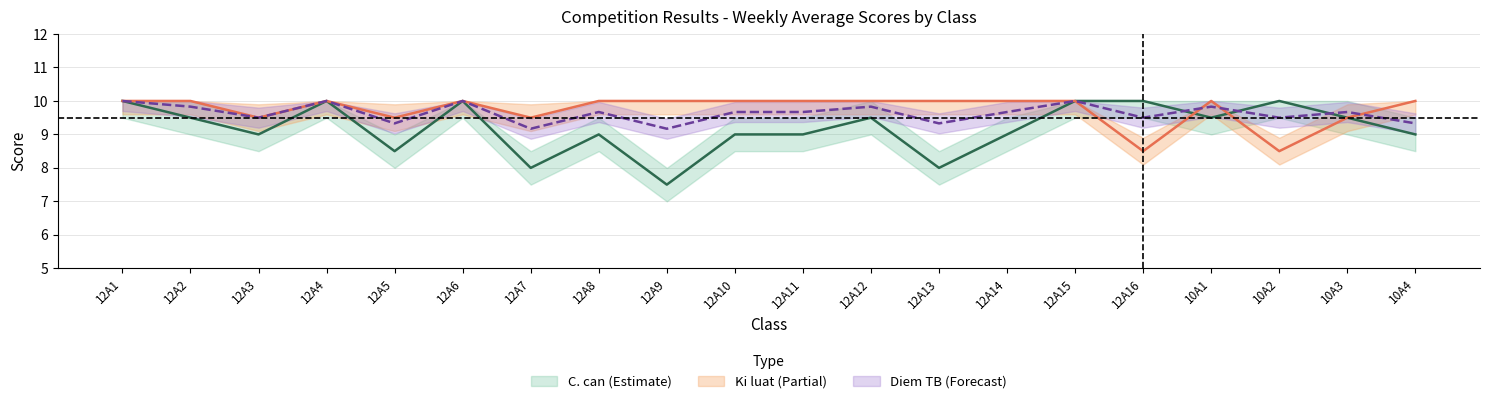

After their last crossing, which series has the higher values: Ki luat or Diem TB?

Ki luat